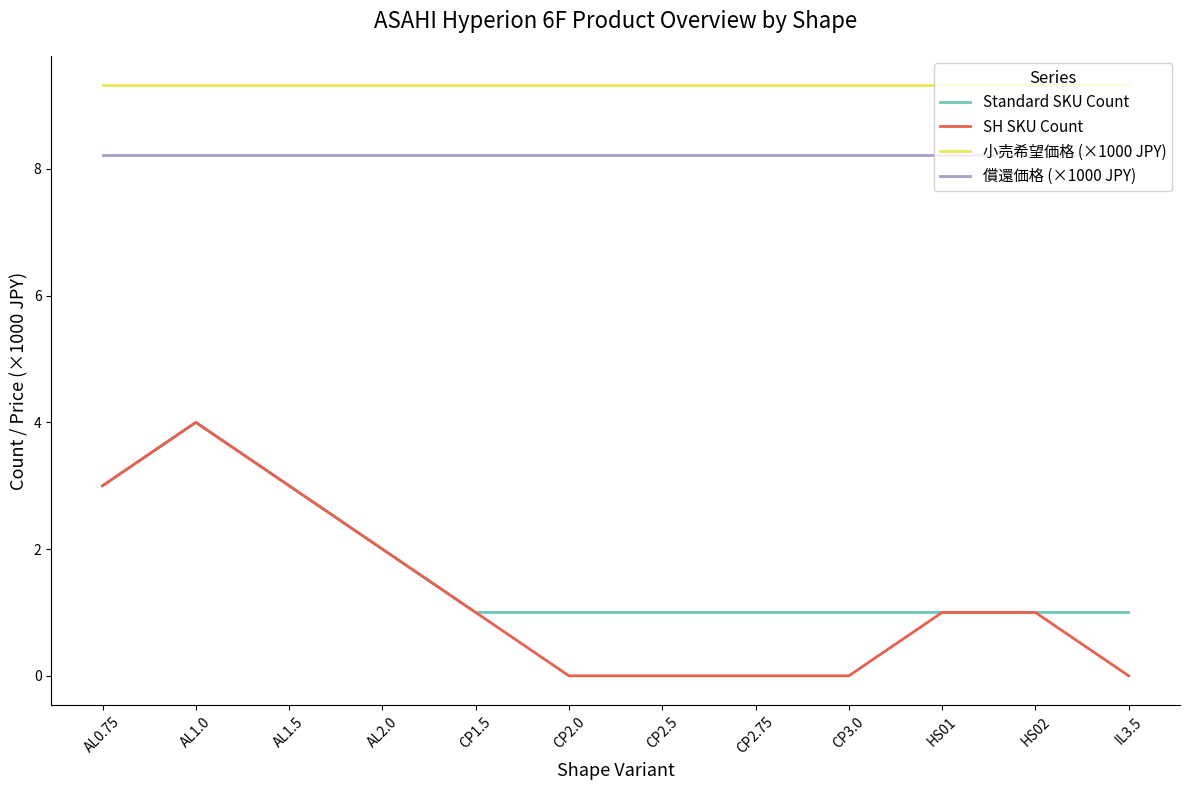

Which series changed the most between AL2.0 and CP2.0?

SH SKU Count